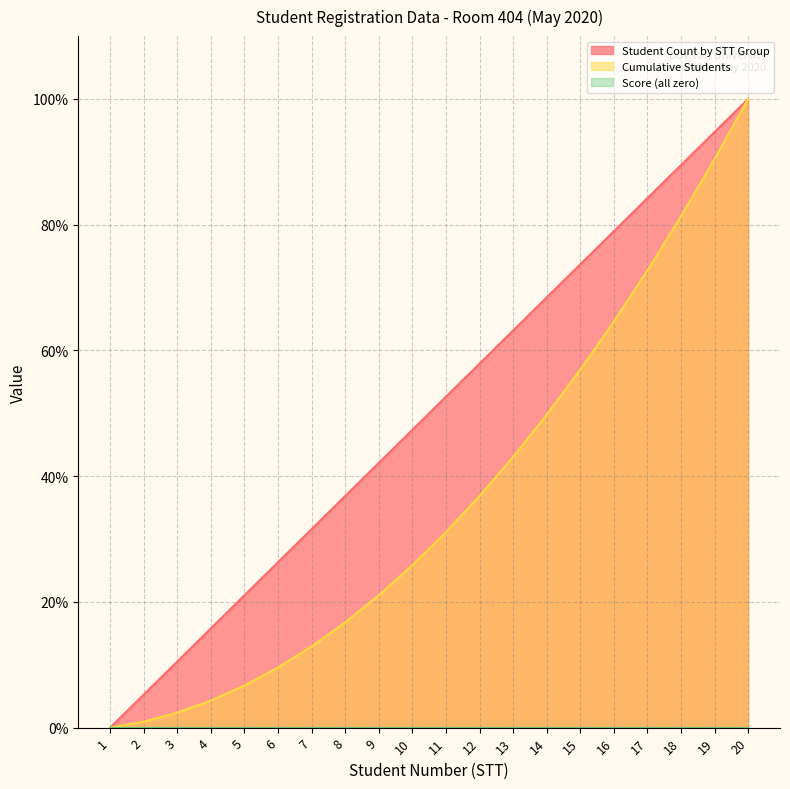

Reading left to right, transcribe all the data shown in this chart.

Student Count by STT Group: 0.0	5.3	10.5	15.8	21.1	26.3	31.6	36.8	42.1	47.4	52.6	57.9	63.2	68.4	73.7	78.9	84.2	89.5	94.7	100.0
Cumulative Students: 0.0	1.0	2.4	4.3	6.7	9.6	12.9	16.7	21.1	25.8	31.1	36.8	43.1	49.8	56.9	64.6	72.7	81.3	90.4	100.0